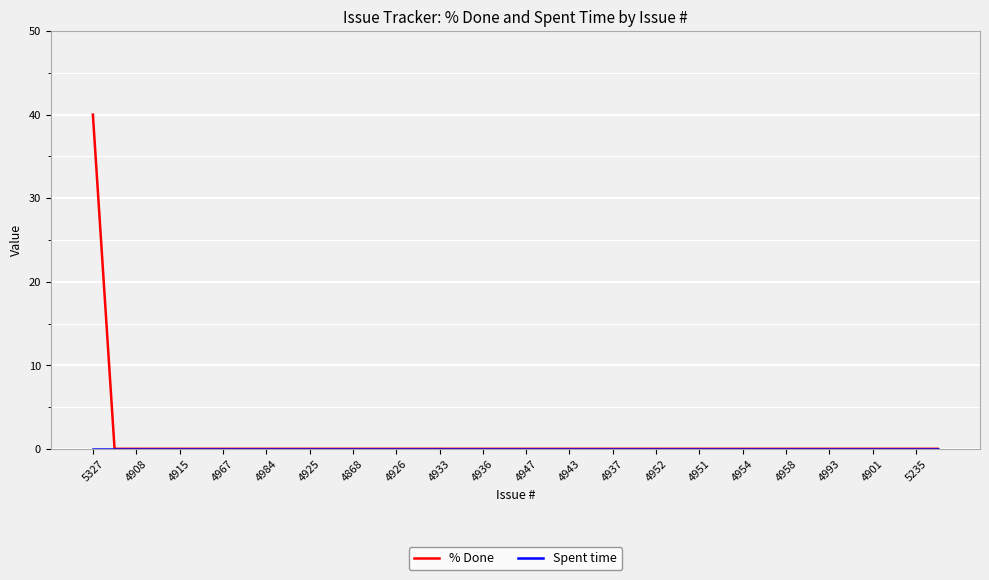

How many lines are shown in the chart?

2